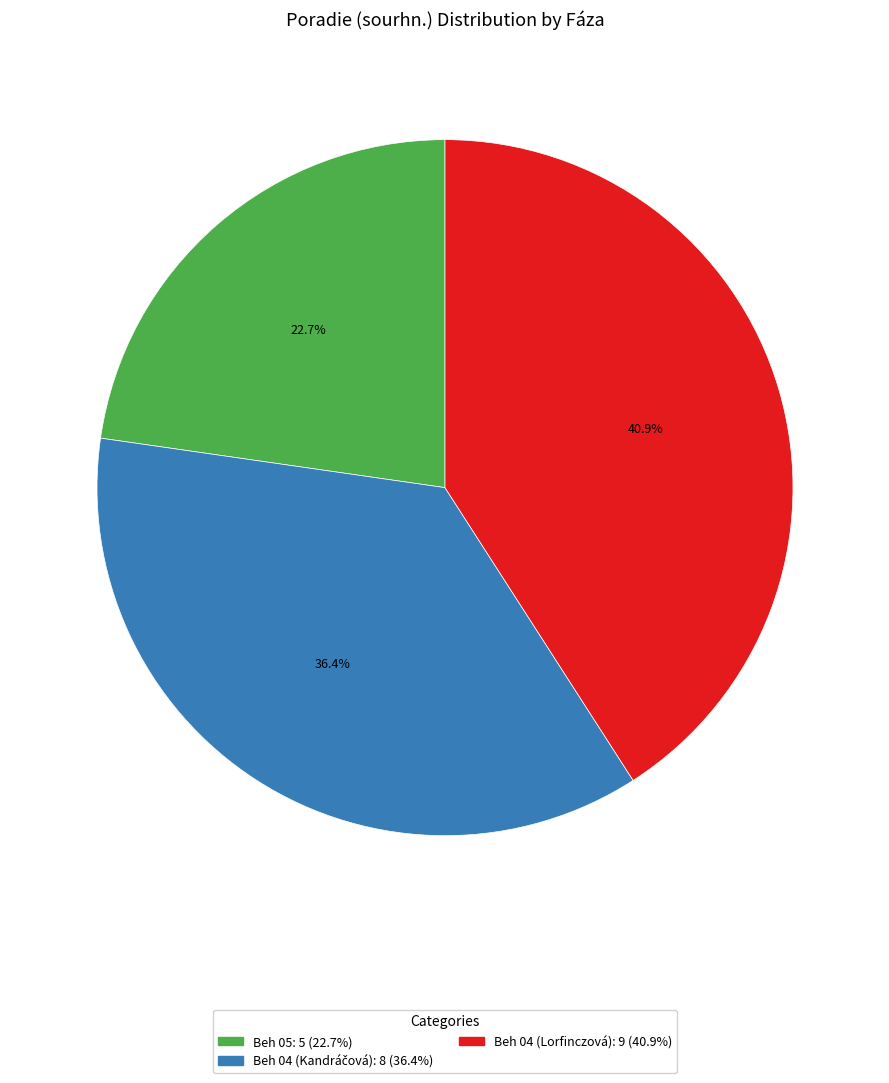

Is there any slice that represents more than half of the pie?

No